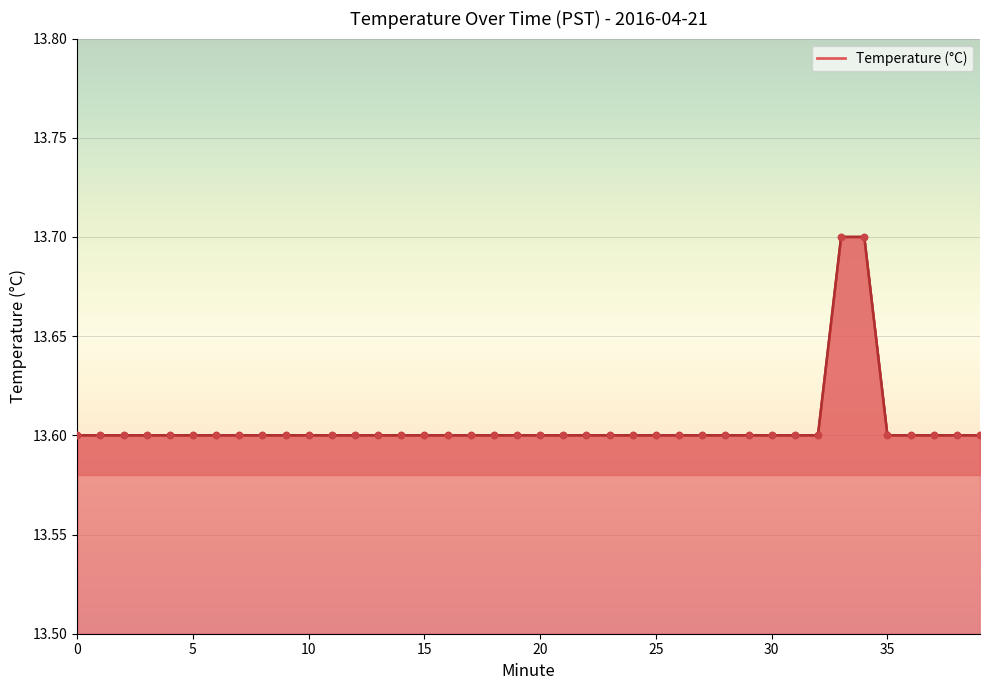

What is the minimum value shown in the chart?

13.6